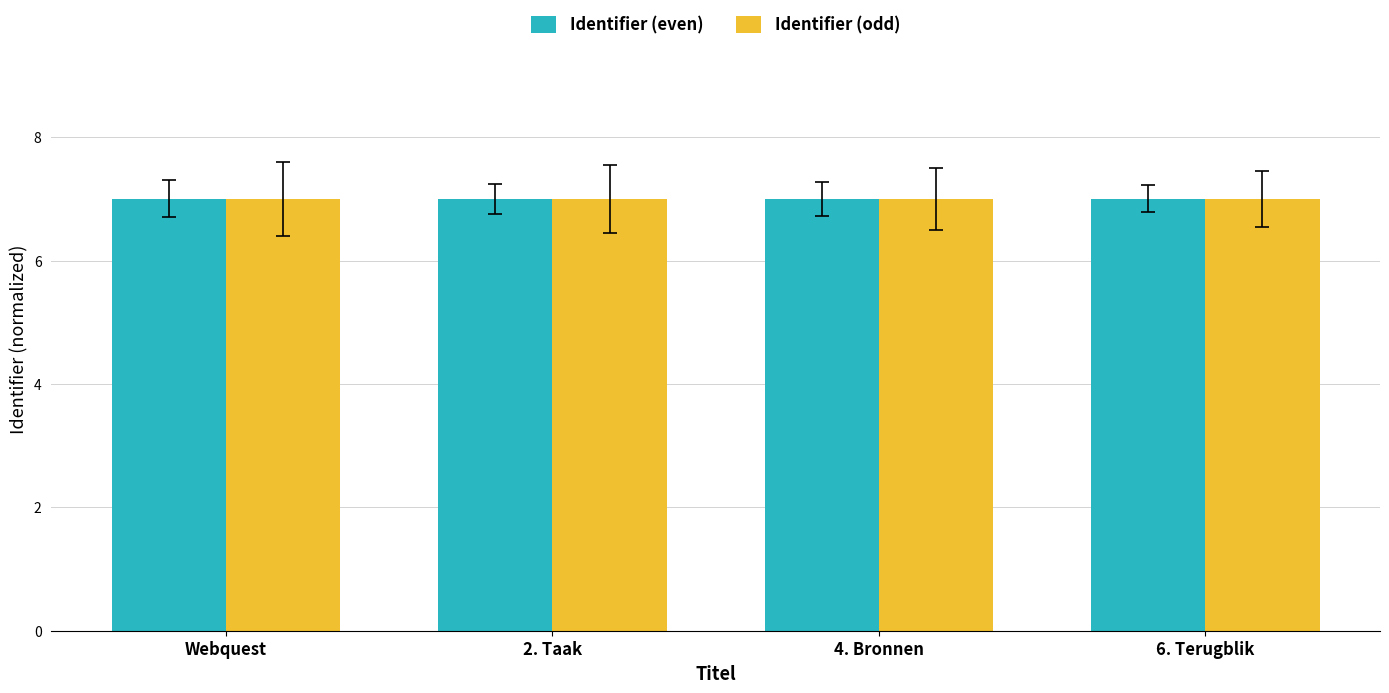

What is the label of the 3rd bar from the left?

4. Bronnen